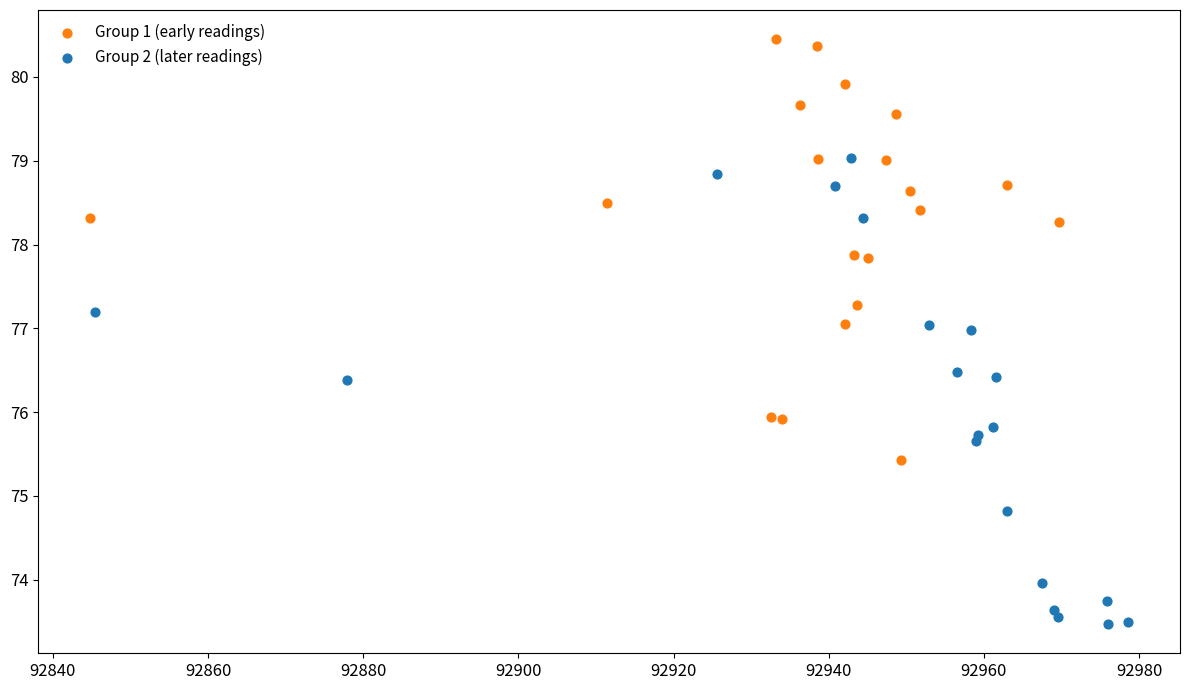

Which series has the largest Y range (max minus min)?

Group 2 (later readings)